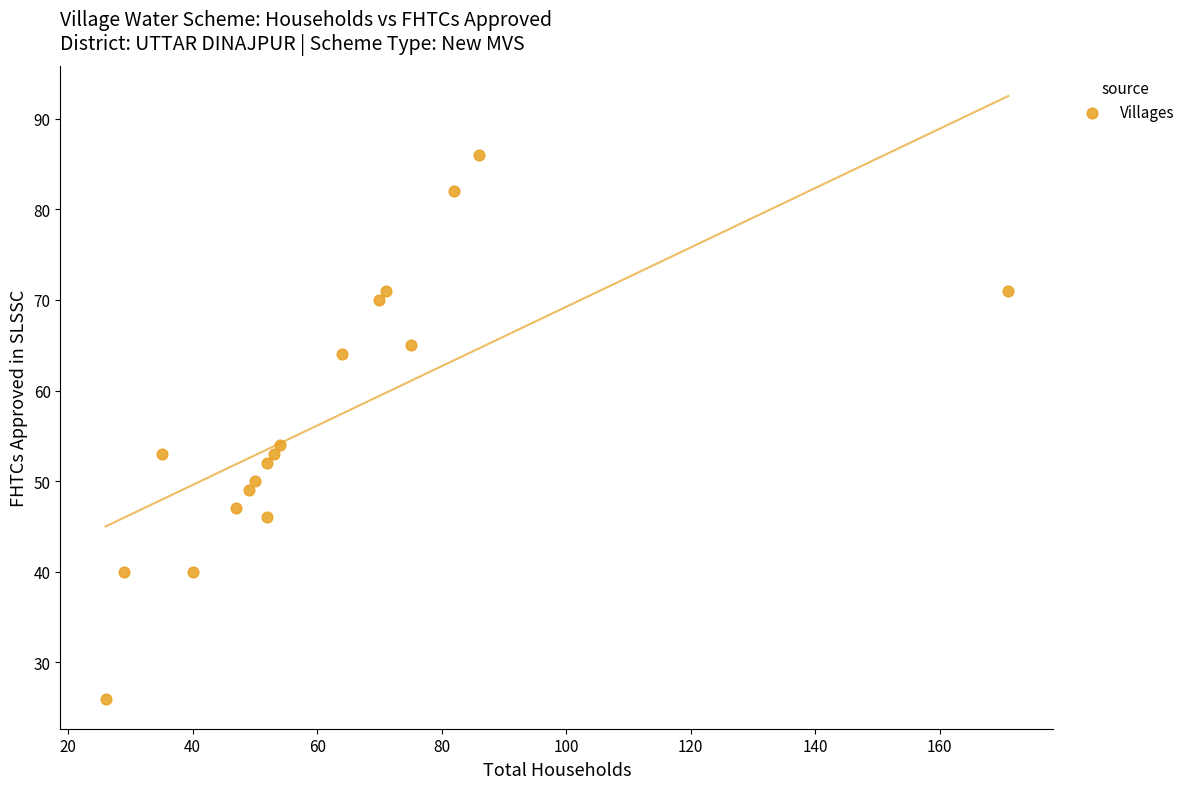

What is the range of Y values (max minus min)?

60